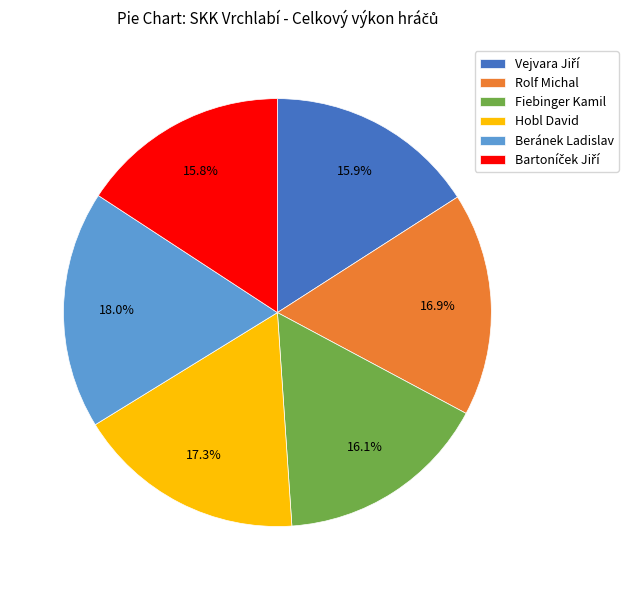

To the nearest percent, what is the difference between the largest and smallest slice percentages?

2%